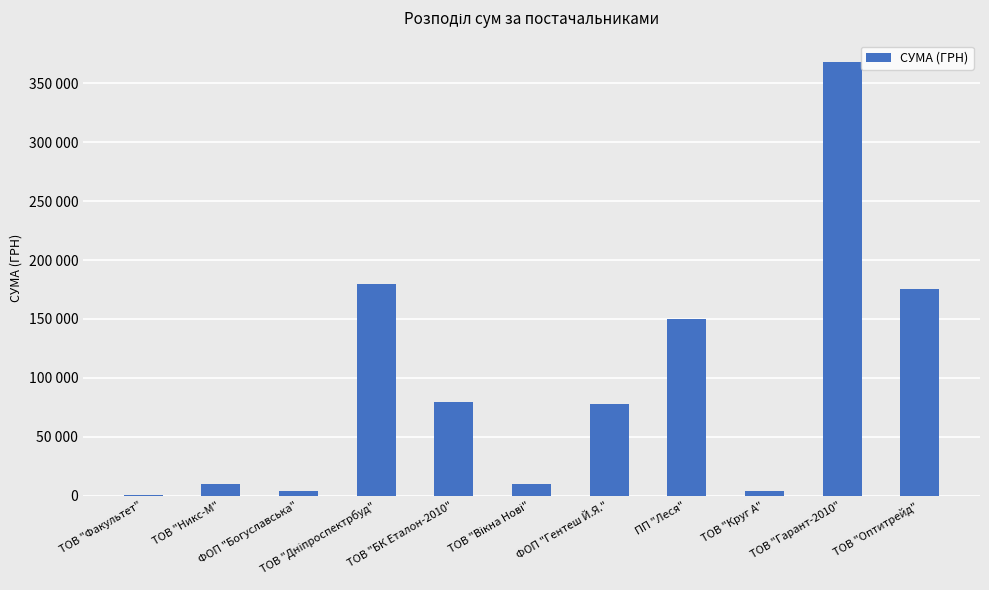

What is the average value?

96318.9